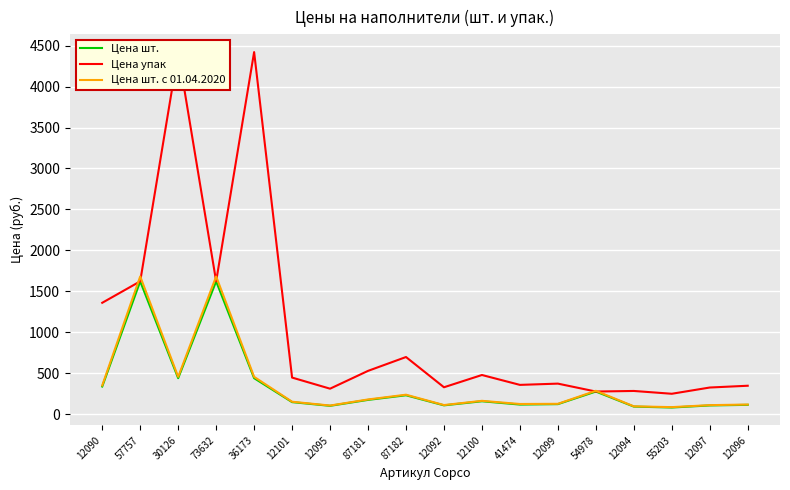

What is the smallest value displayed?

83.9